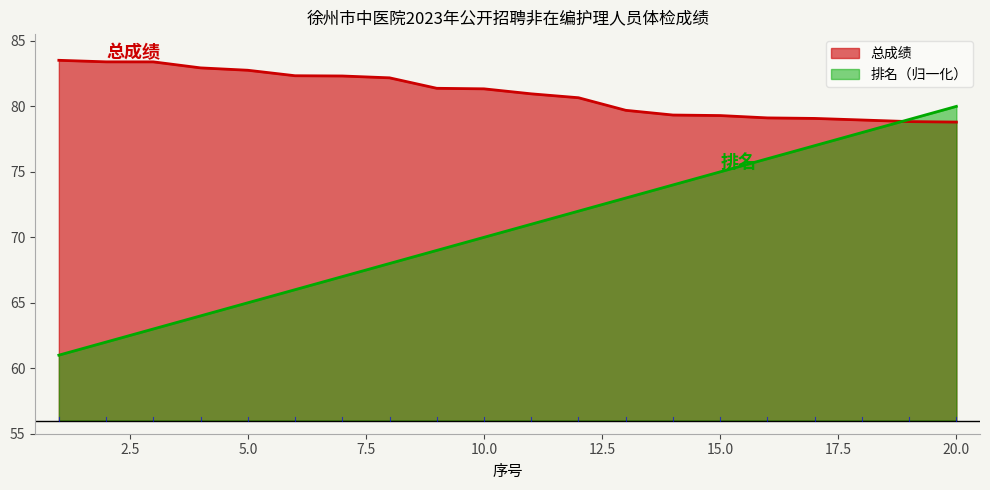

True or false: 排名 has more than 1 interior local peaks.

False